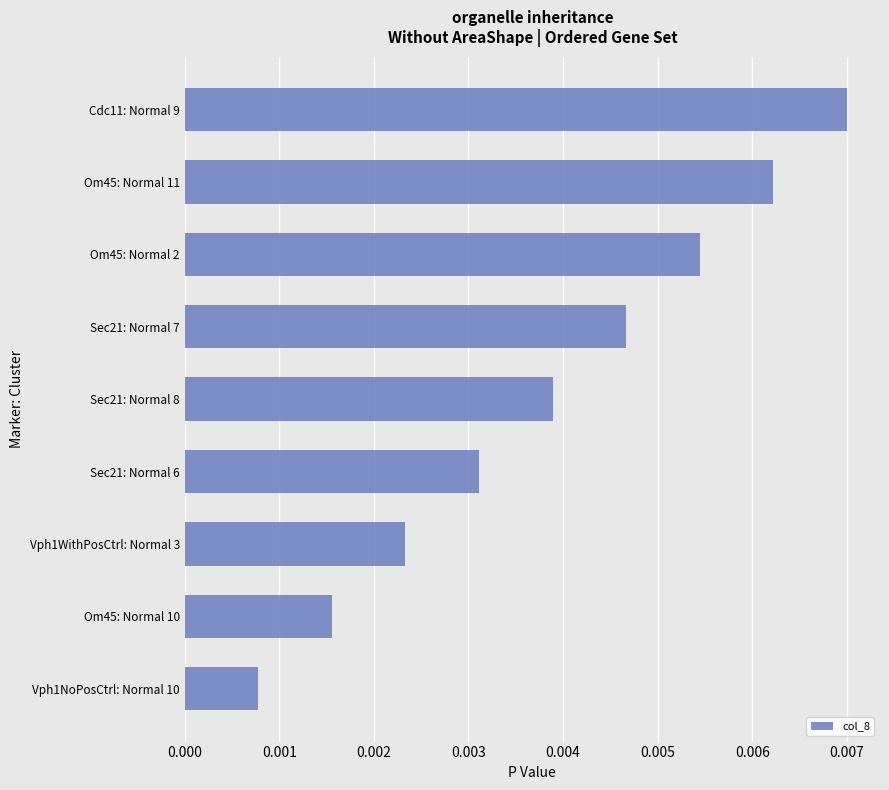

Rank the categories by value from highest to lowest.

Cdc11: Normal 9, Om45: Normal 11, Om45: Normal 2, Sec21: Normal 7, Sec21: Normal 8, Sec21: Normal 6, Vph1WithPosCtrl: Normal 3, Om45: Normal 10, Vph1NoPosCtrl: Normal 10